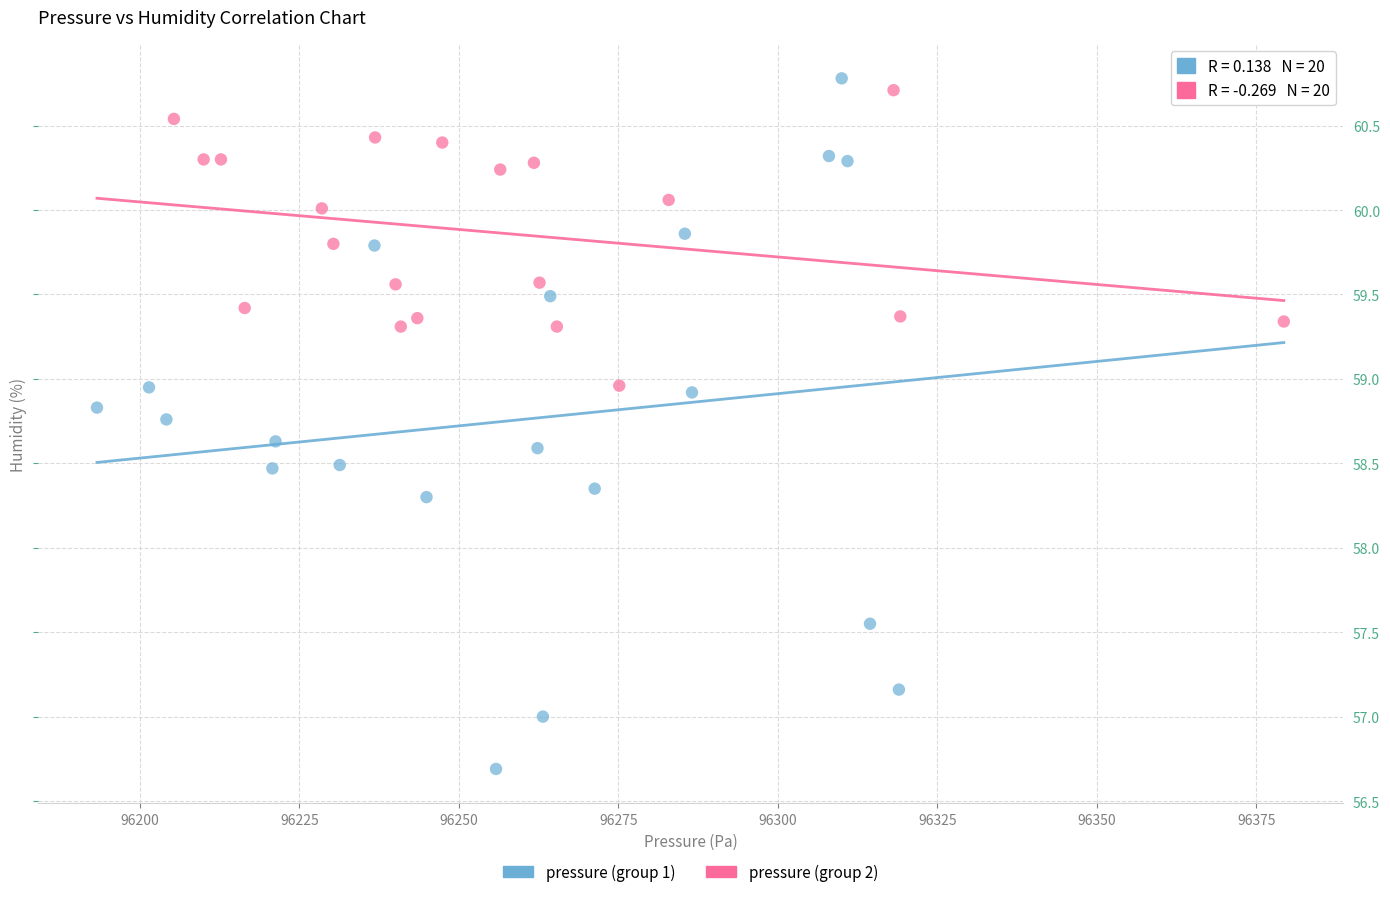

Which series reaches the minimum Y coordinate?

pressure (group 1)